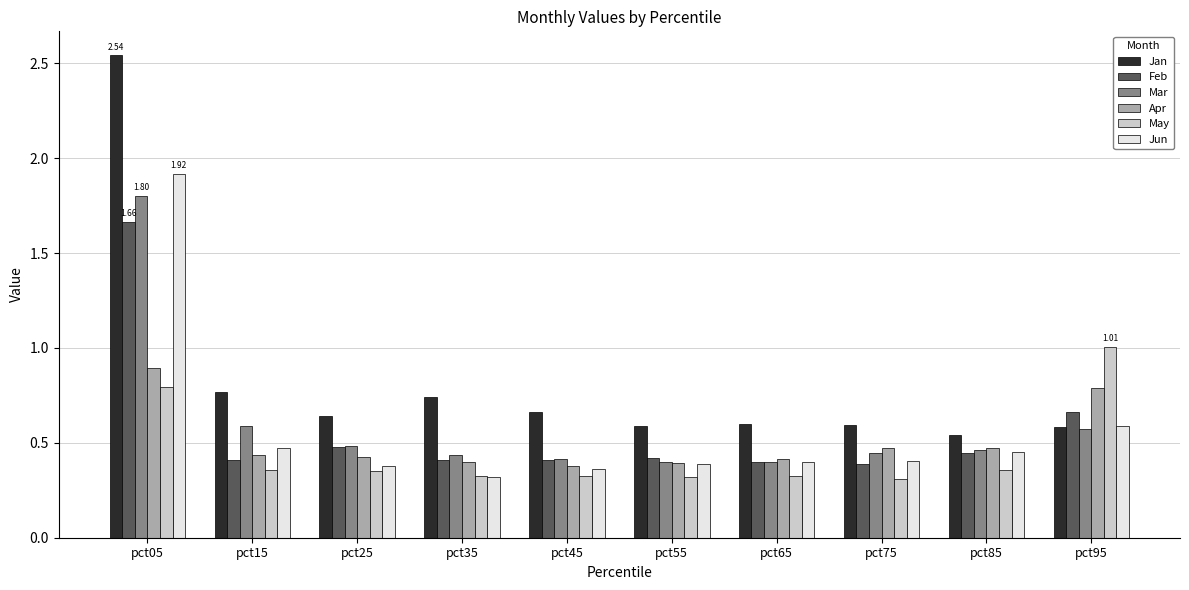

Which series has the widest spread of values?

Jan